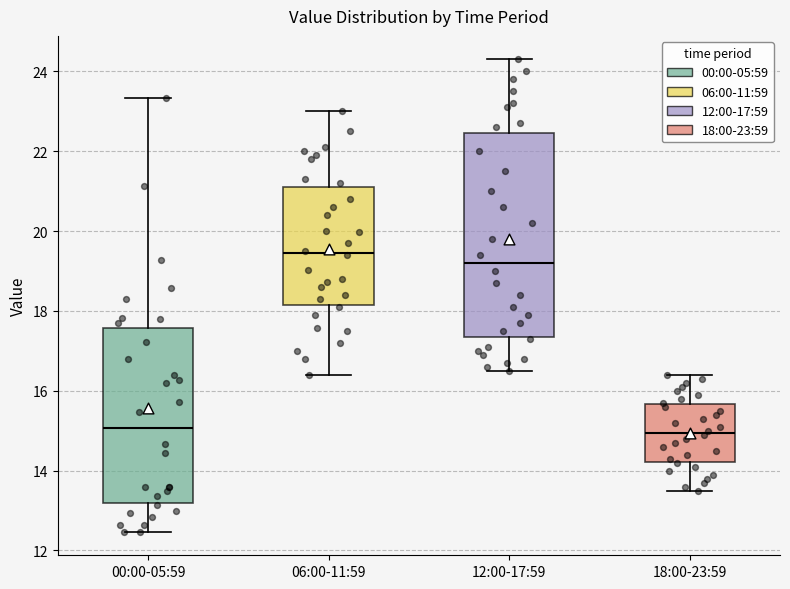

Reading left to right, read every box against the y-axis: the position of its median line, the range the box covers, and the ends of its whiskers. The values are not printed on the chart, so give them approximately, as read against the axis.

00:00-05:59: median 15.0, box 13.2 to 17.6, whiskers 12.4 to 23.4
06:00-11:59: median 19.4, box 18.2 to 21.2, whiskers 16.4 to 23.0
12:00-17:59: median 19.2, box 17.4 to 22.4, whiskers 16.6 to 24.4
18:00-23:59: median 15.0, box 14.2 to 15.6, whiskers 13.6 to 16.4